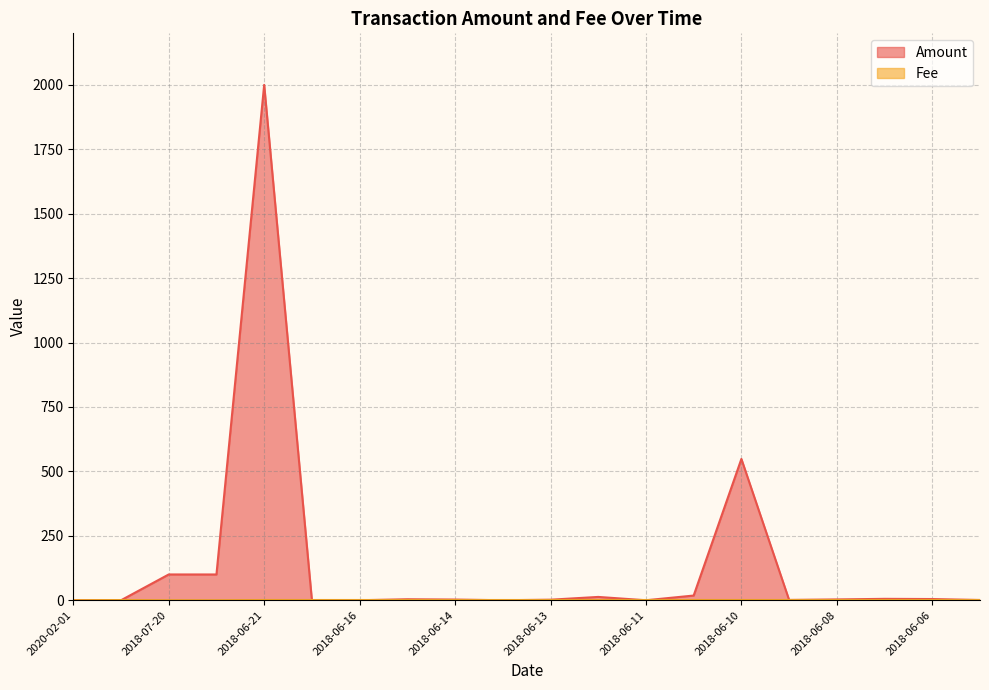

How many lines are shown in the chart?

2